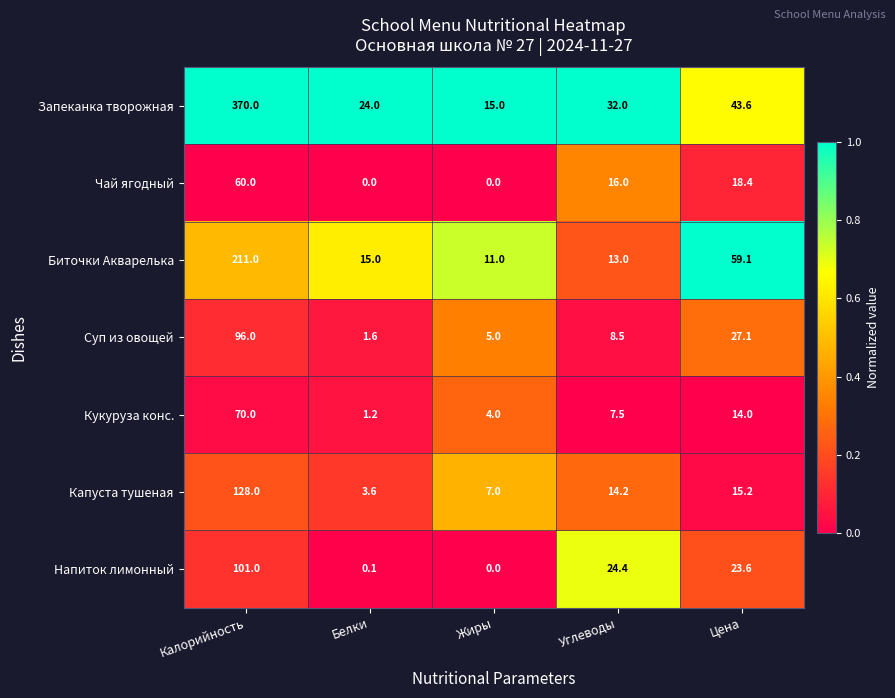

How many data points in Запеканка творожная are less than 32?

2